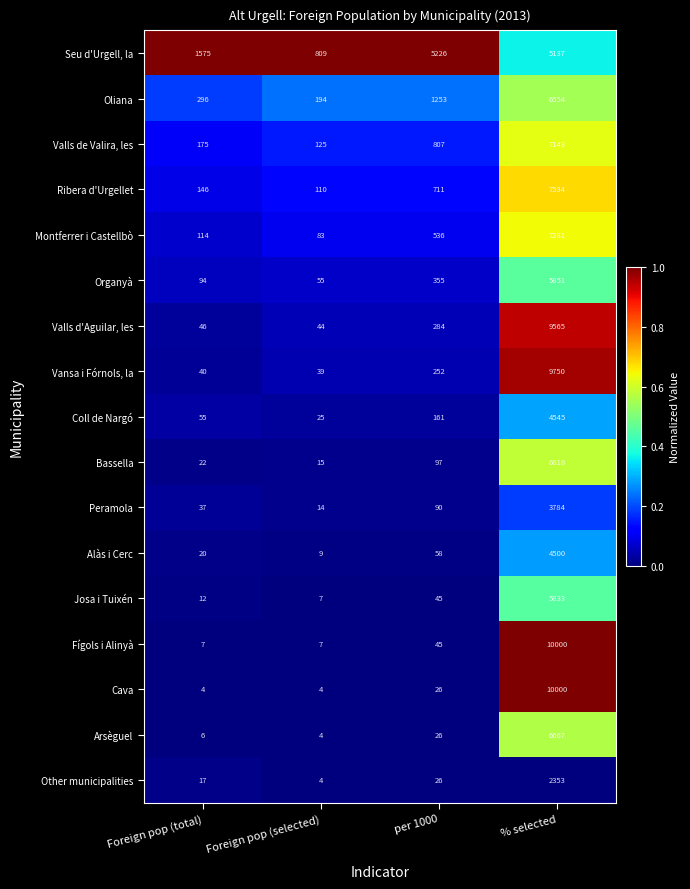

Count the number of categories in the chart.

4